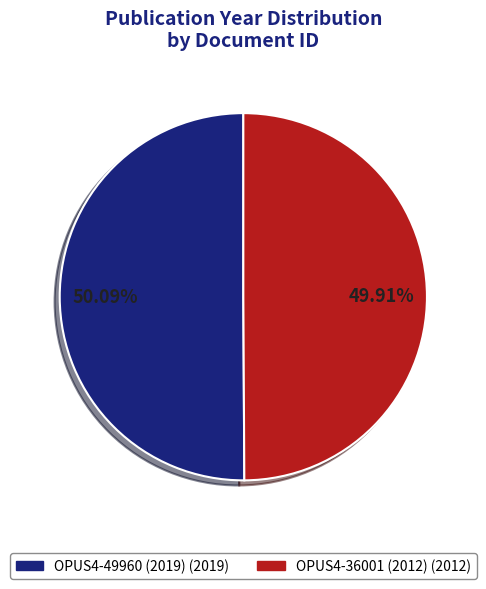

Combined, do OPUS4-36001 (2012) and OPUS4-49960 (2019) account for over 50%?

Yes